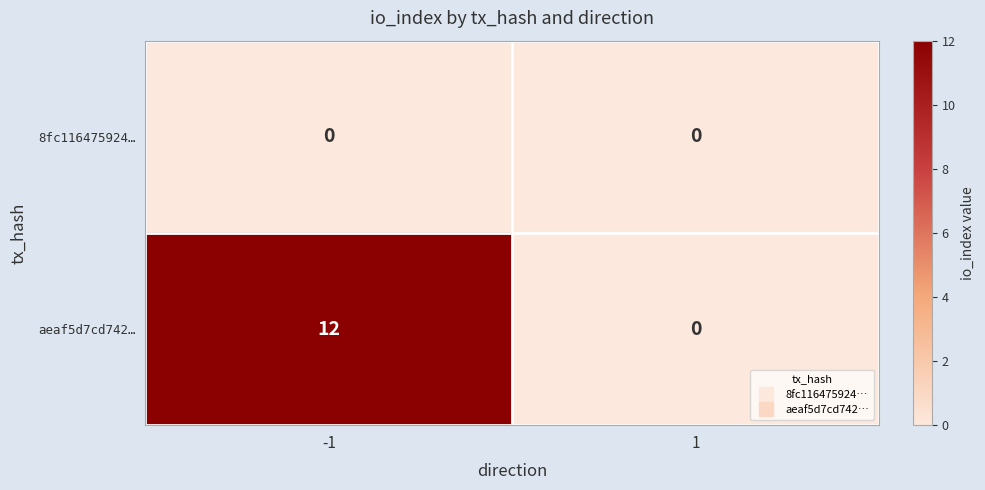

Rank the series by their maximum value, from lowest to highest.

8fc116475924…, aeaf5d7cd742…